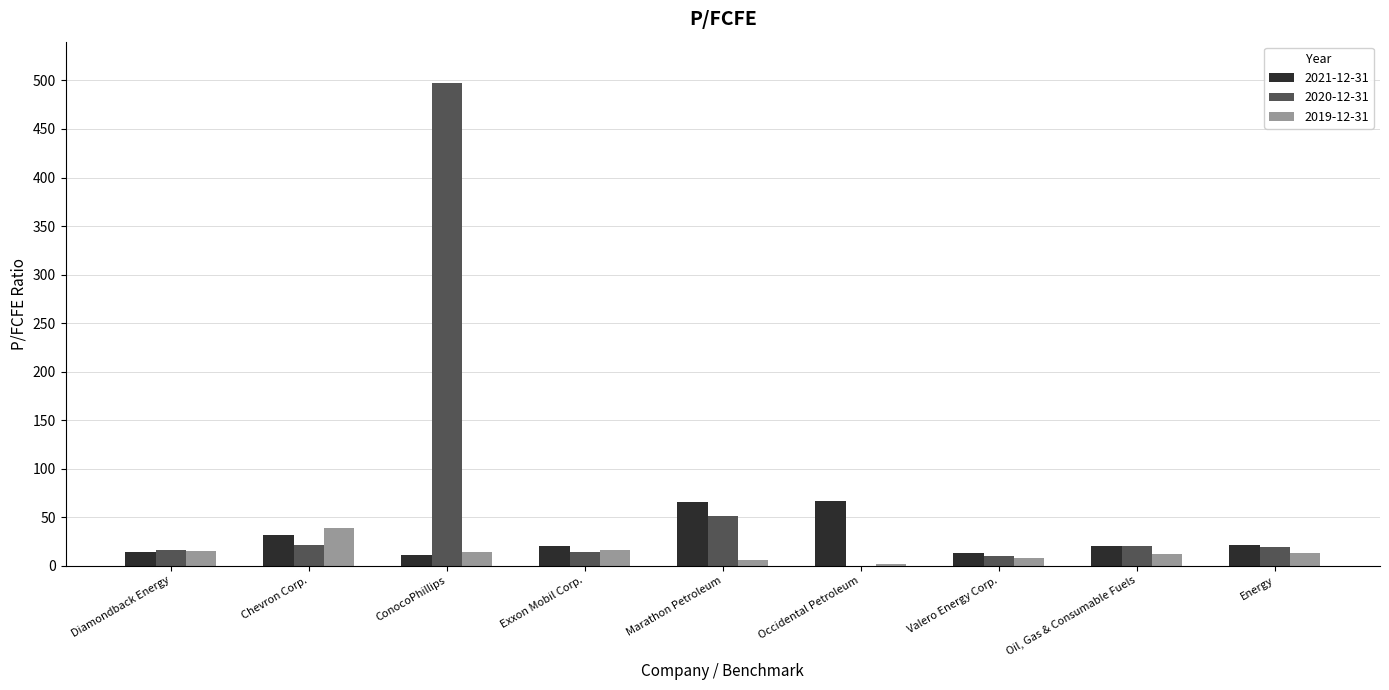

At which category is the sum across all series the highest?

ConocoPhillips